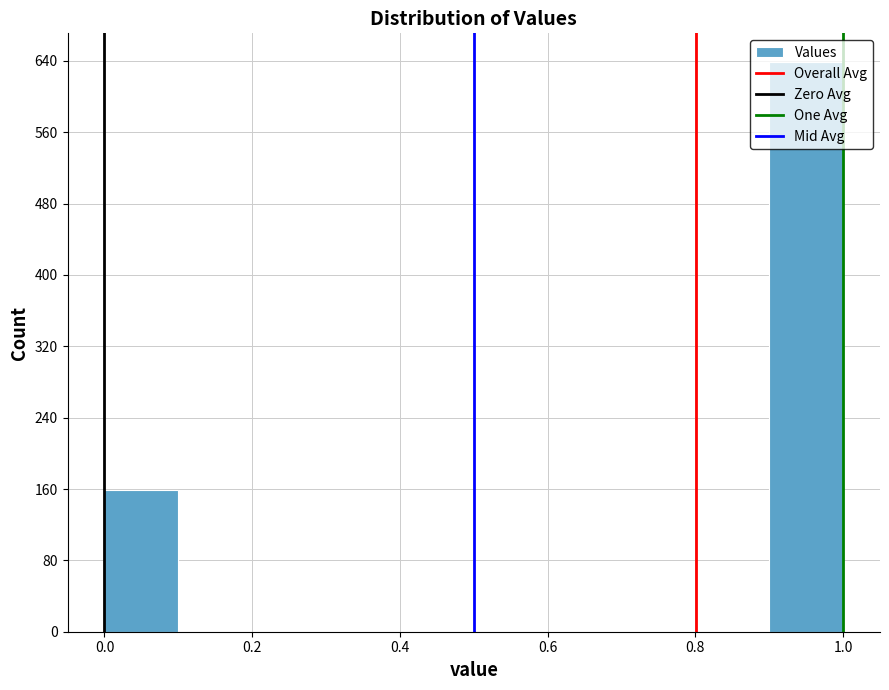

Reading left to right, transcribe this chart: for each bar, give the range it covers on the x-axis and its height. The values are not printed on the chart, so give them approximately, as read against the axis.

0.0 to 0.1: 160
0.1 to 0.2: 0
0.2 to 0.3: 0
0.3 to 0.4: 0
0.4 to 0.5: 0
0.5 to 0.6: 0
0.6 to 0.7: 0
0.7 to 0.8: 0
0.8 to 0.9: 0
0.9 to 1.0: 640